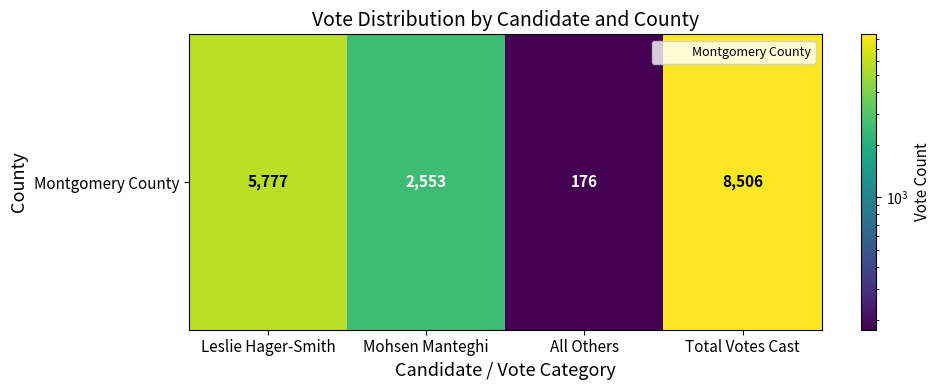

What is the change in value from Leslie Hager-Smith to All Others?

-5601